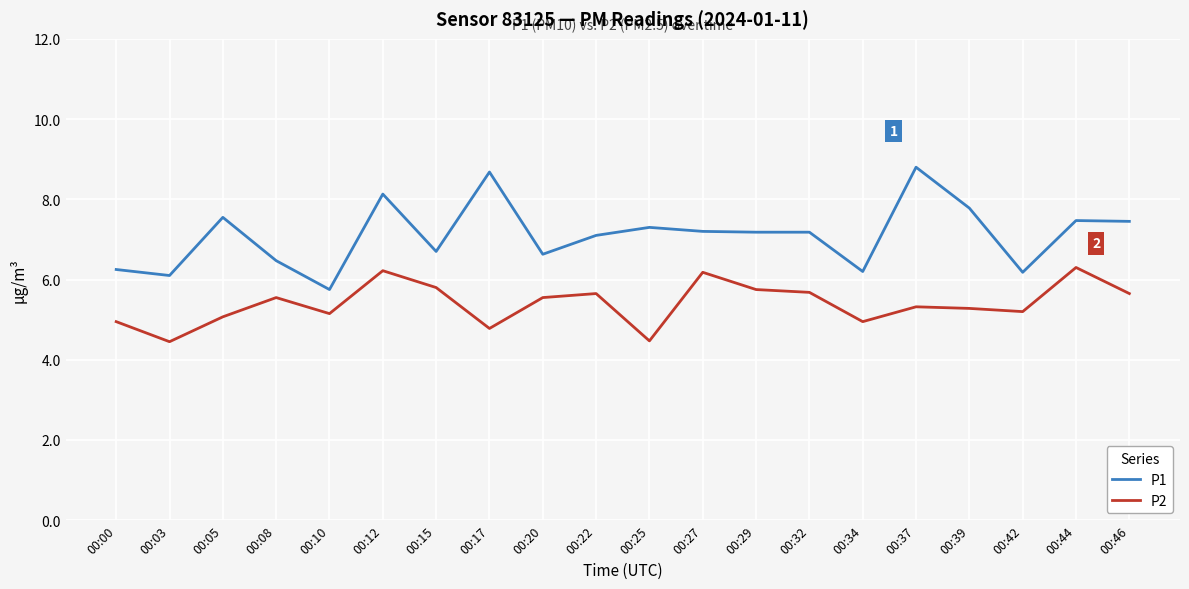

What is the difference between the P1 values at 00:17 and 00:22?

1.6